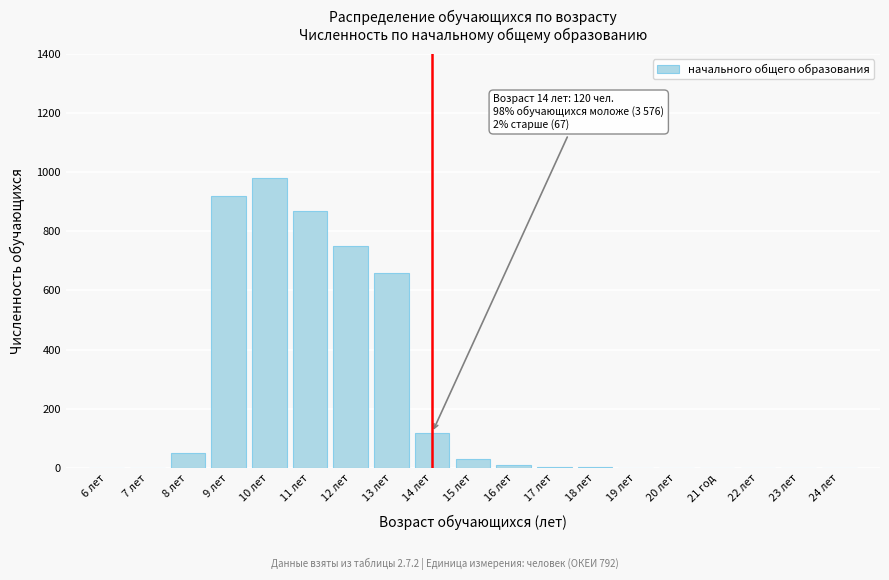

At which label is the value closest to 490?

13 лет